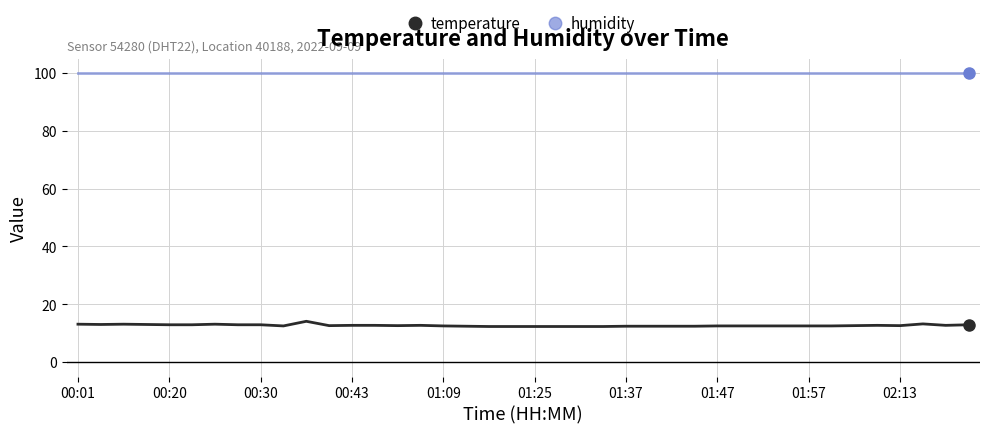

How many lines are shown in the chart?

2